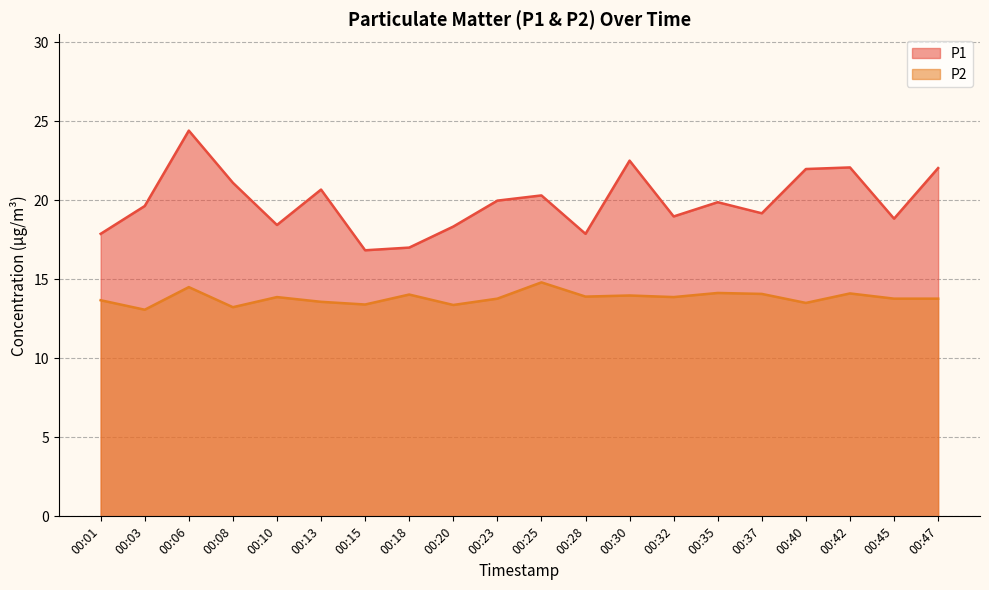

How many lines are shown in the chart?

2